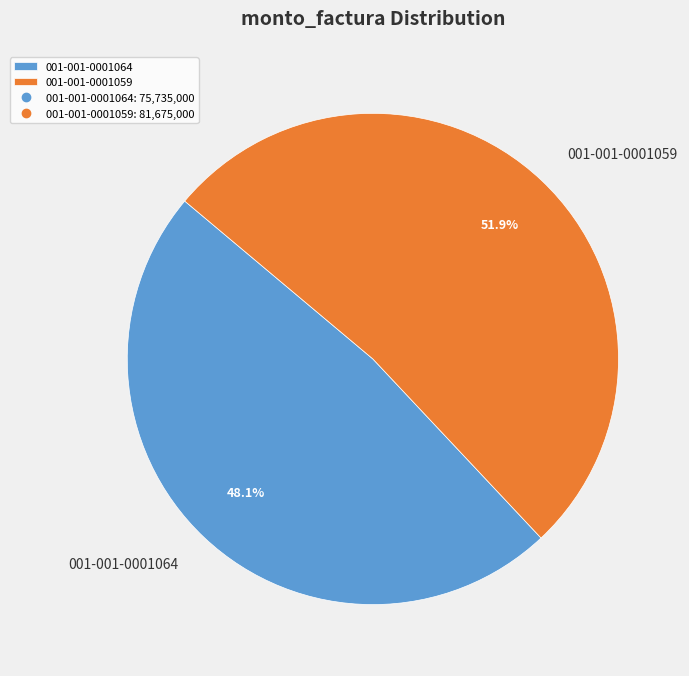

Which category accounts for the majority?

001-001-0001059